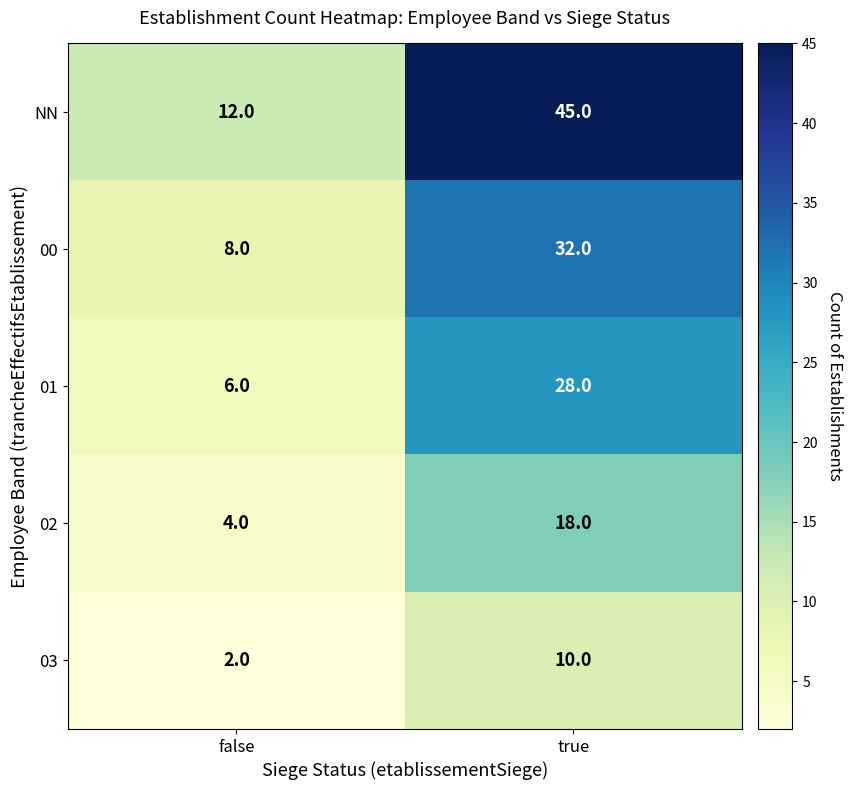

Which series has the largest total across all categories?

NN